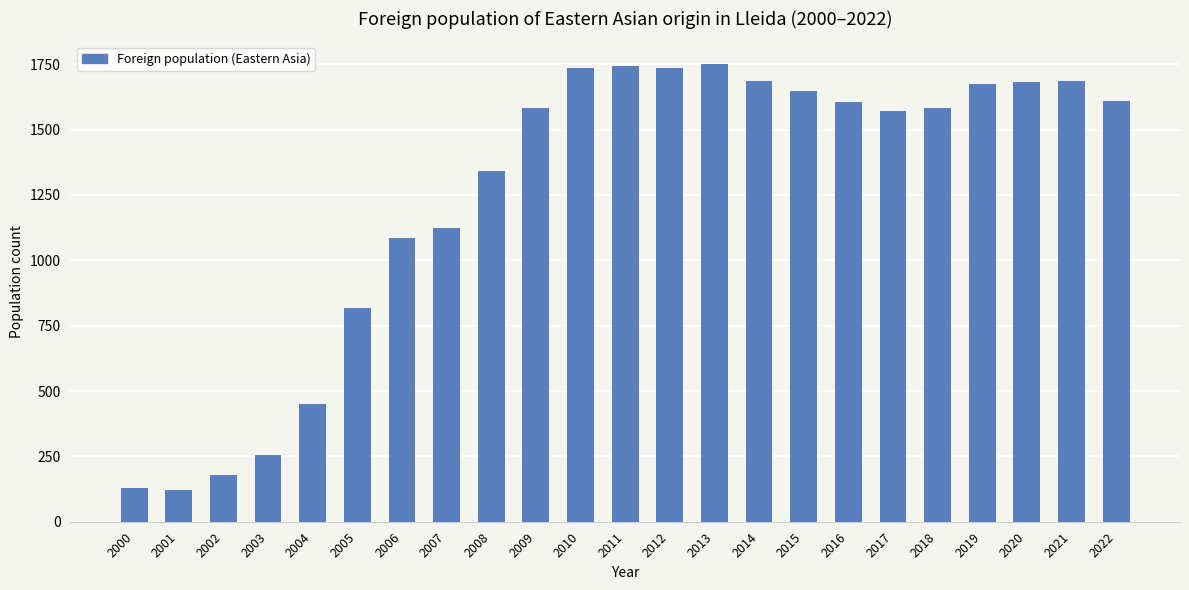

True or false: the data shows 893 at 2019.

False